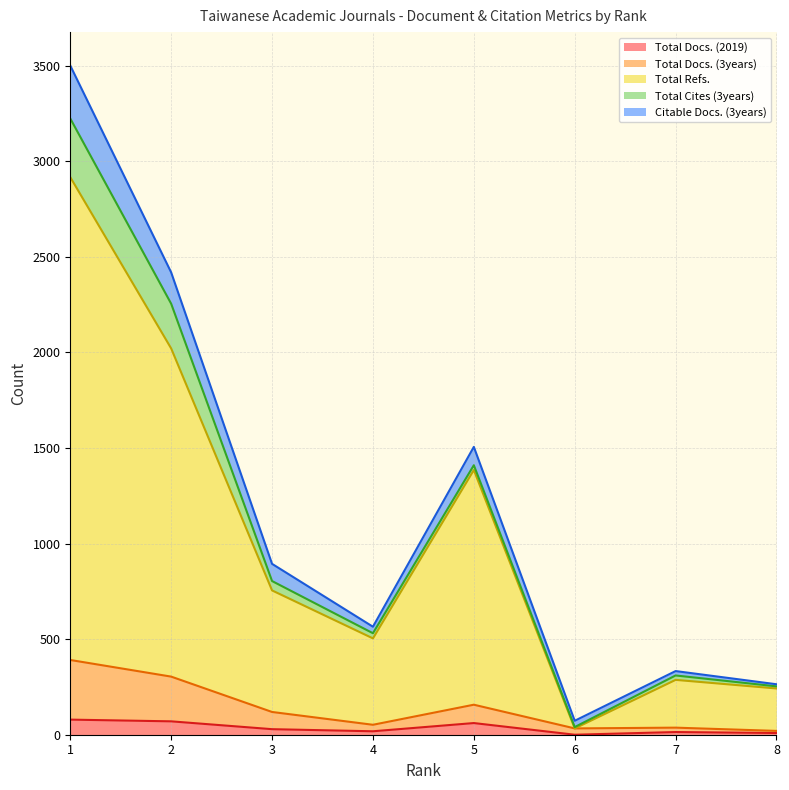

How many interior local peaks does the Citable Docs. (3years) series have?

2